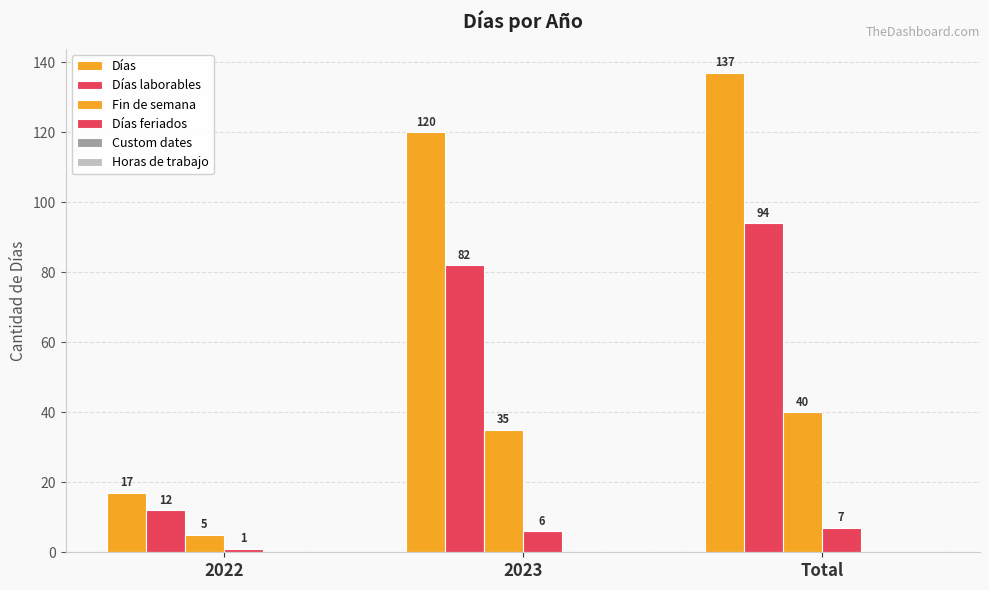

How many distinct data groups are displayed?

4